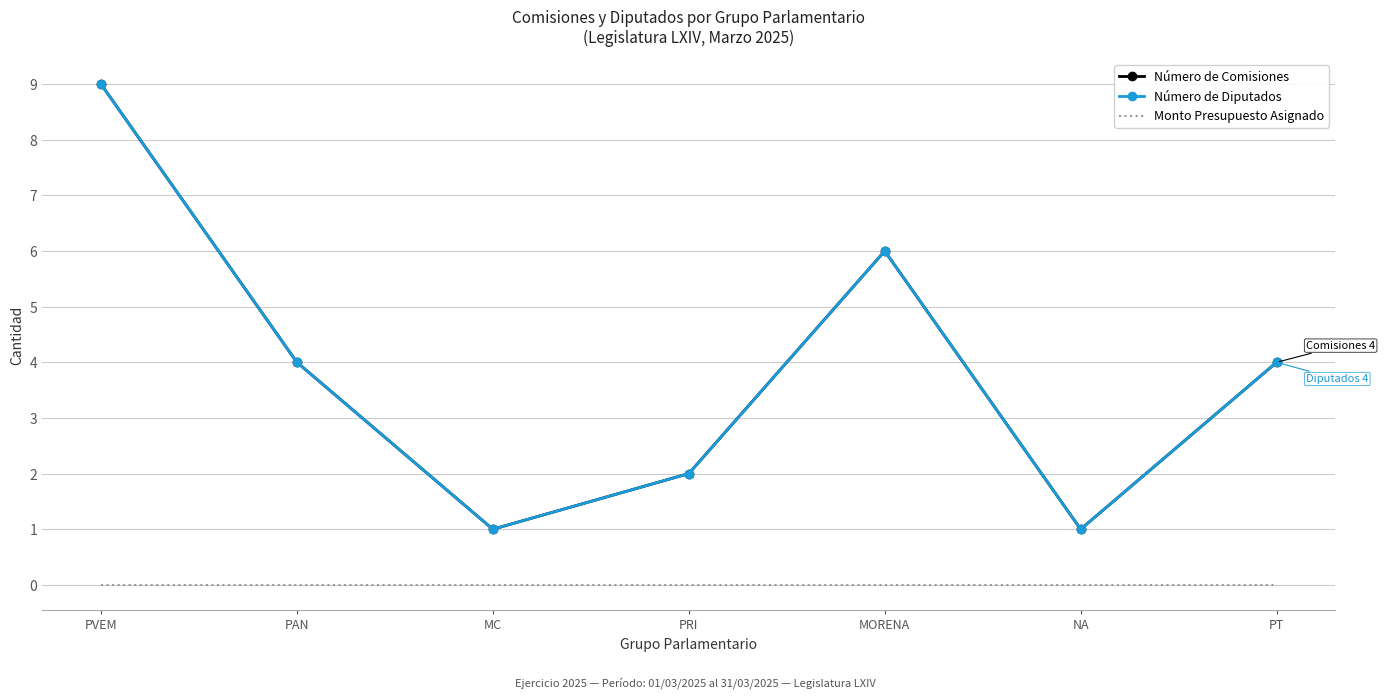

What is the difference between the second highest and second lowest values in the Número de Comisiones series?

5